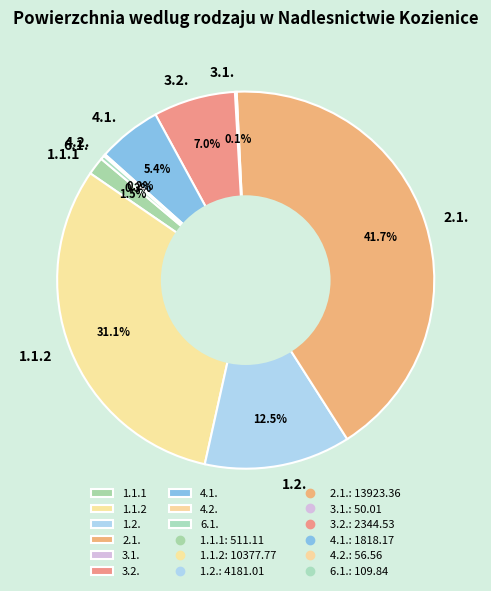

The 3.2. slice represents 13% of the pie. True or false?

False